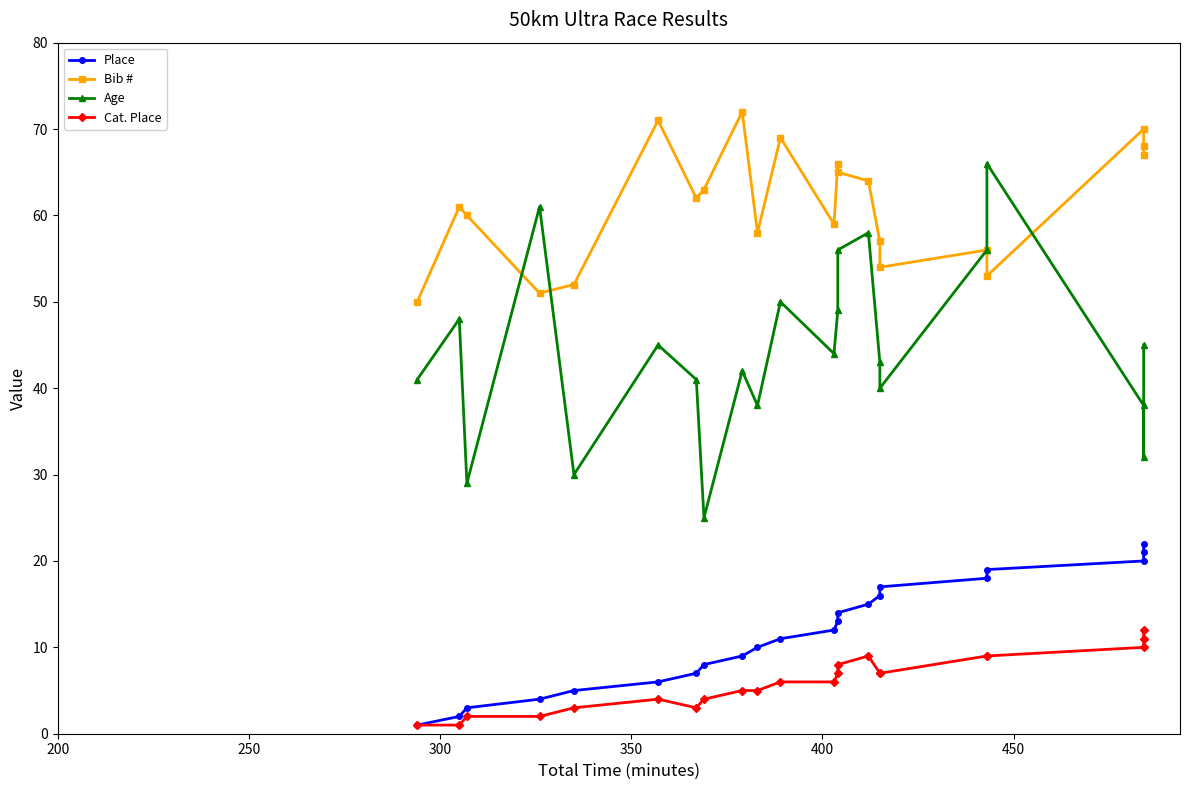

True or false: Place and Cat. Place intersect in this chart.

False